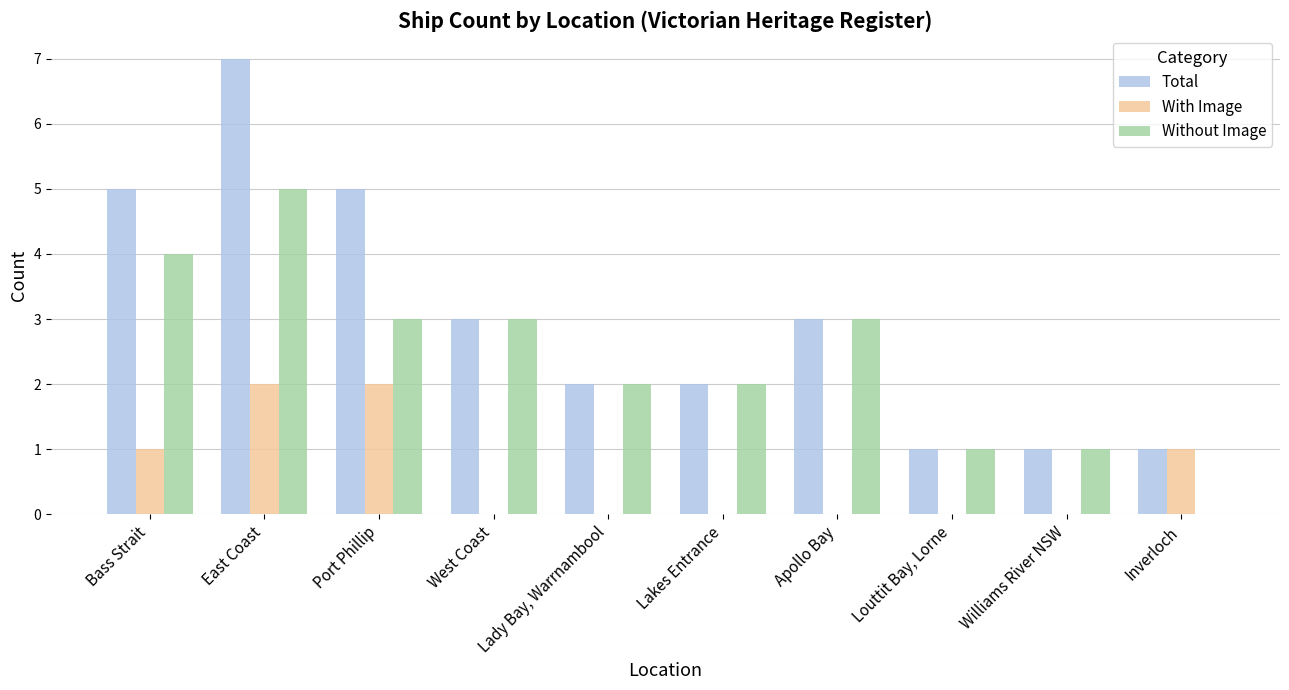

At which category is the sum across all series the highest?

East Coast